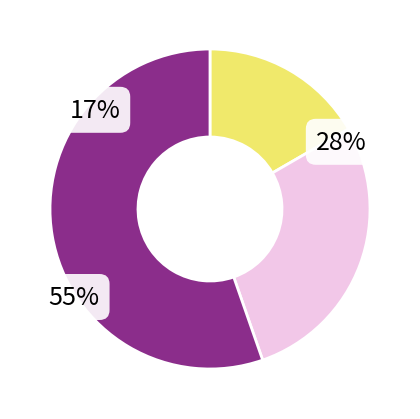

The 20-24 slice represents 3% of the pie. True or false?

False